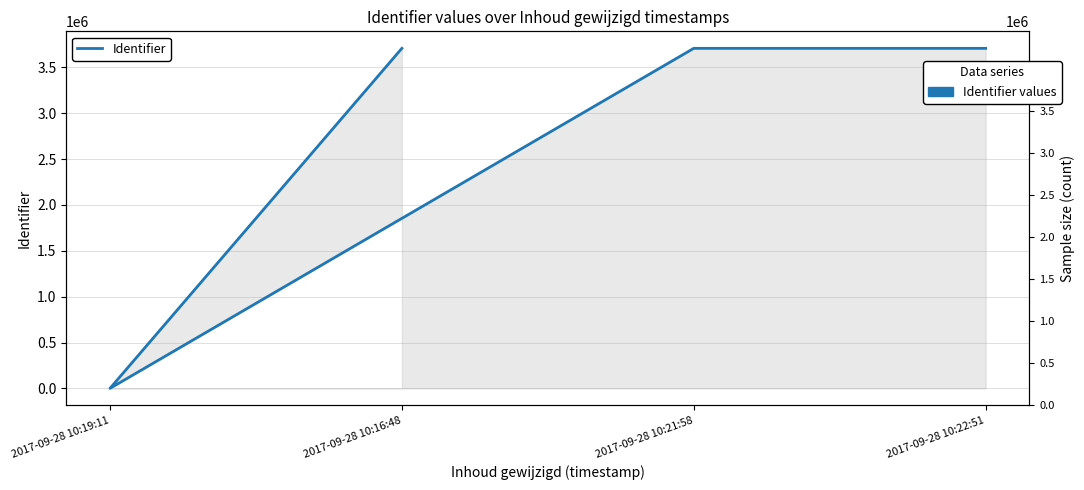

What is the greatest value displayed?

3706236